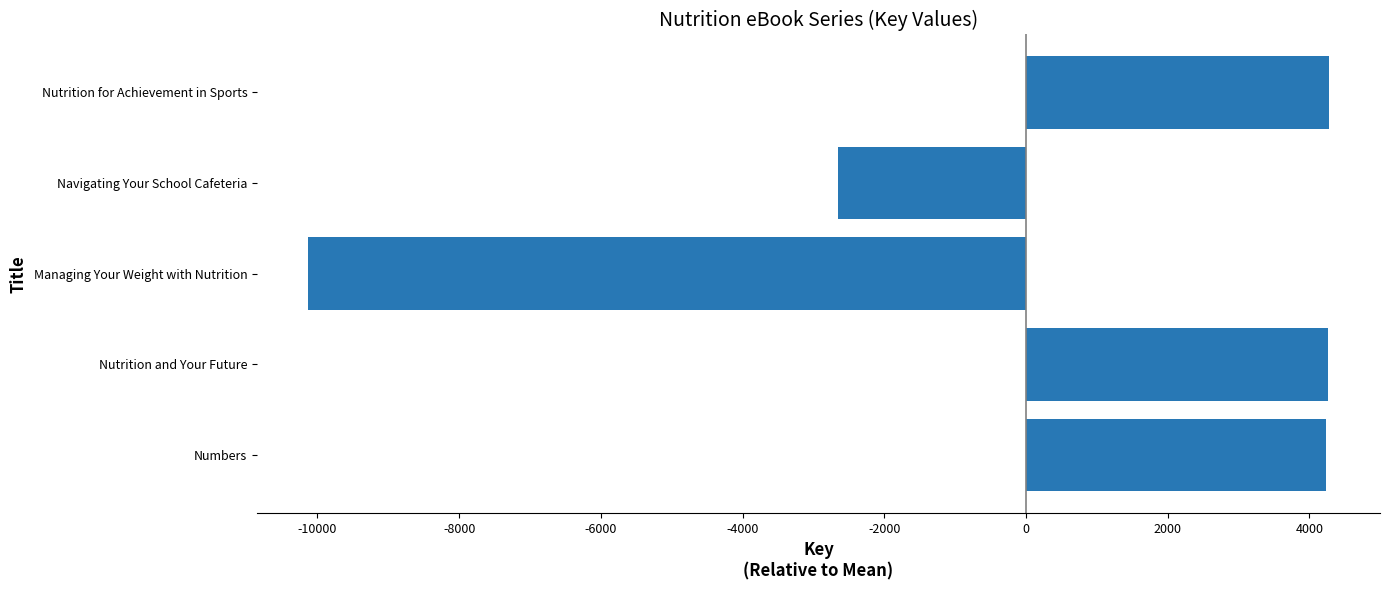

At which label is the value closest to -2928?

Navigating Your School Cafeteria